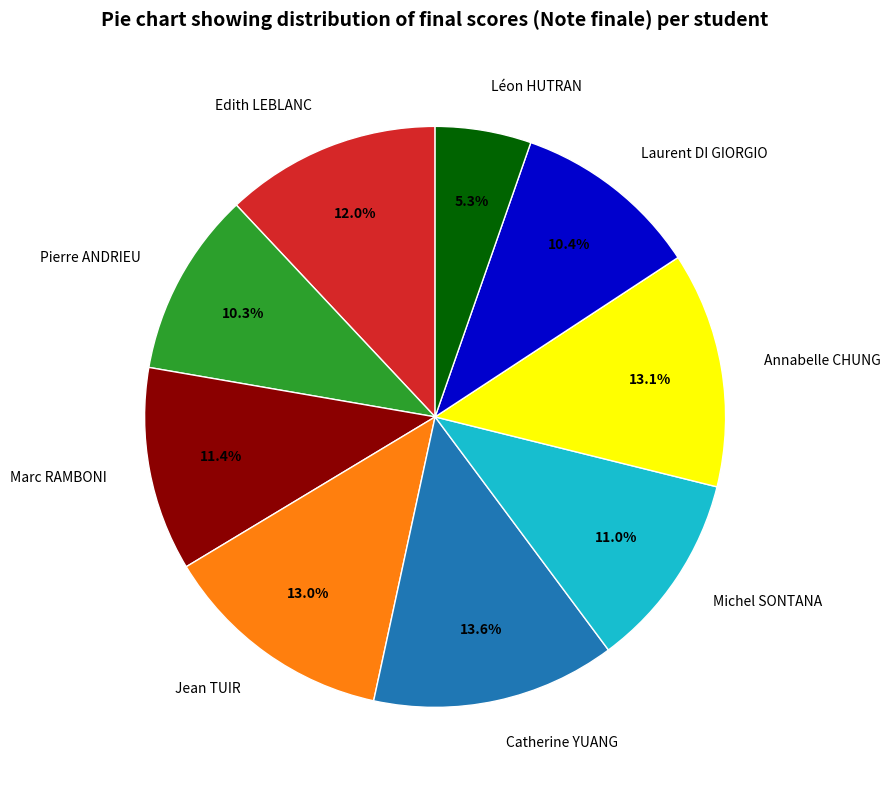

Does Jean TUIR account for over 50% of the chart?

No